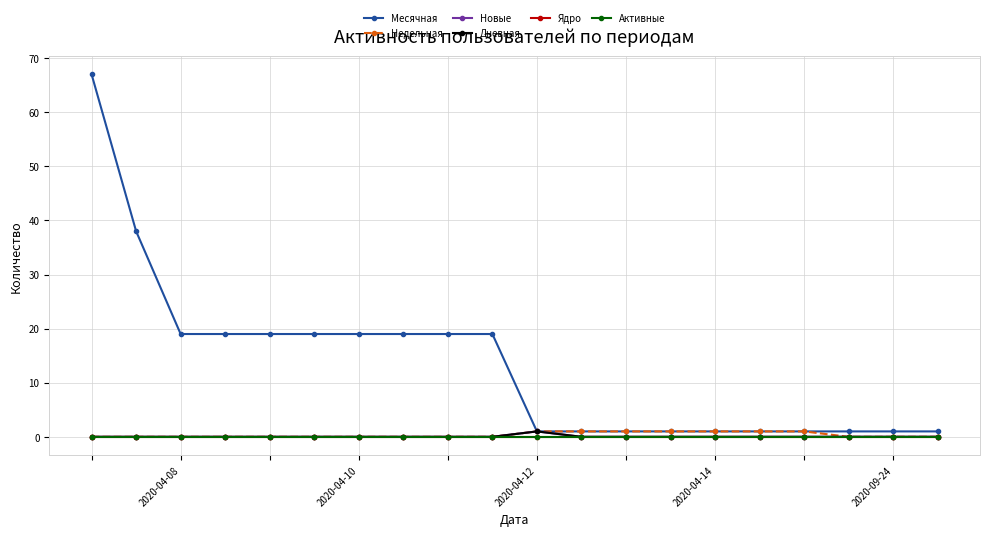

Reading right to left, extract all data points from this chart.

Месячная: 1	1	1	1	1	1	1	1	1	1	19	19	19	19	19	19	19	19	38	67
Недельная: 0	0	0	1	1	1	1	1	1	1	0	0	0	0	0	0	0	0	0	0
Новые: 0	0	0	0	0	0	0	0	0	1	0	0	0	0	0	0	0	0	0	0
Дневная: 0	0	0	0	0	0	0	0	0	1	0	0	0	0	0	0	0	0	0	0
Ядро: 0	0	0	0	0	0	0	0	0	0	0	0	0	0	0	0	0	0	0	0
Активные: 0	0	0	0	0	0	0	0	0	0	0	0	0	0	0	0	0	0	0	0